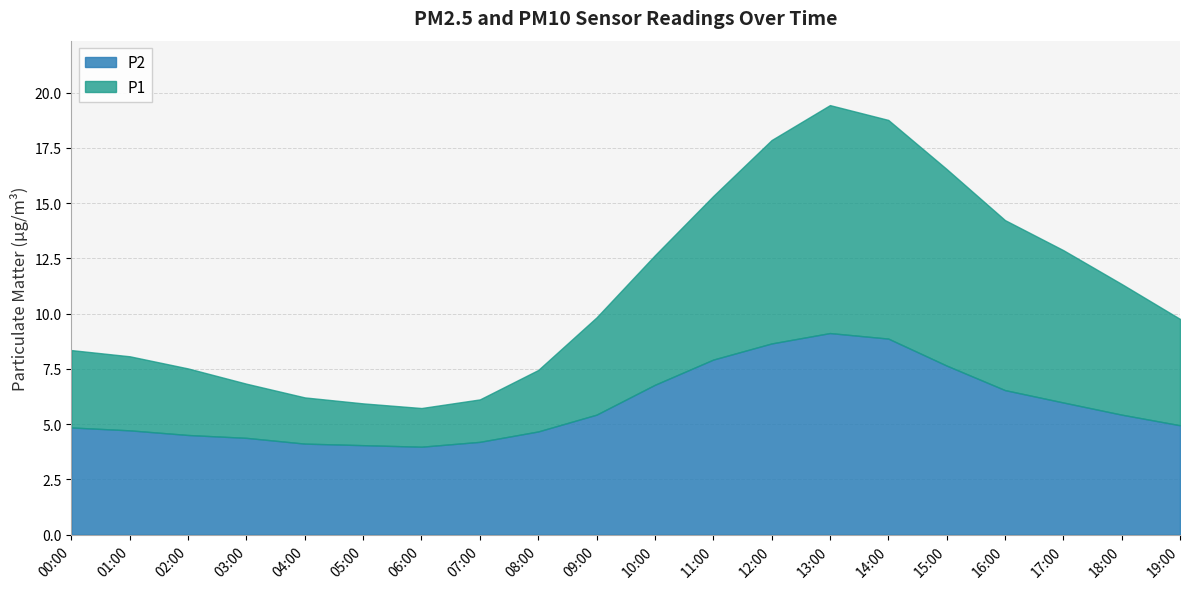

Reading left to right, extract all data points from this chart.

P1: 8.3	8.1	7.5	6.8	6.2	5.9	5.7	6.1	7.5	9.8	12.6	15.3	17.9	19.4	18.8	16.5	14.2	12.9	11.3	9.8
P2: 4.8	4.7	4.5	4.4	4.1	4.0	4.0	4.2	4.7	5.4	6.8	7.9	8.7	9.1	8.9	7.7	6.5	6.0	5.4	5.0